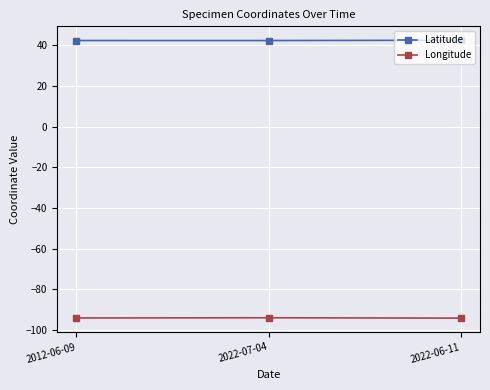

What is the minimum value for Longitude?

-94.2